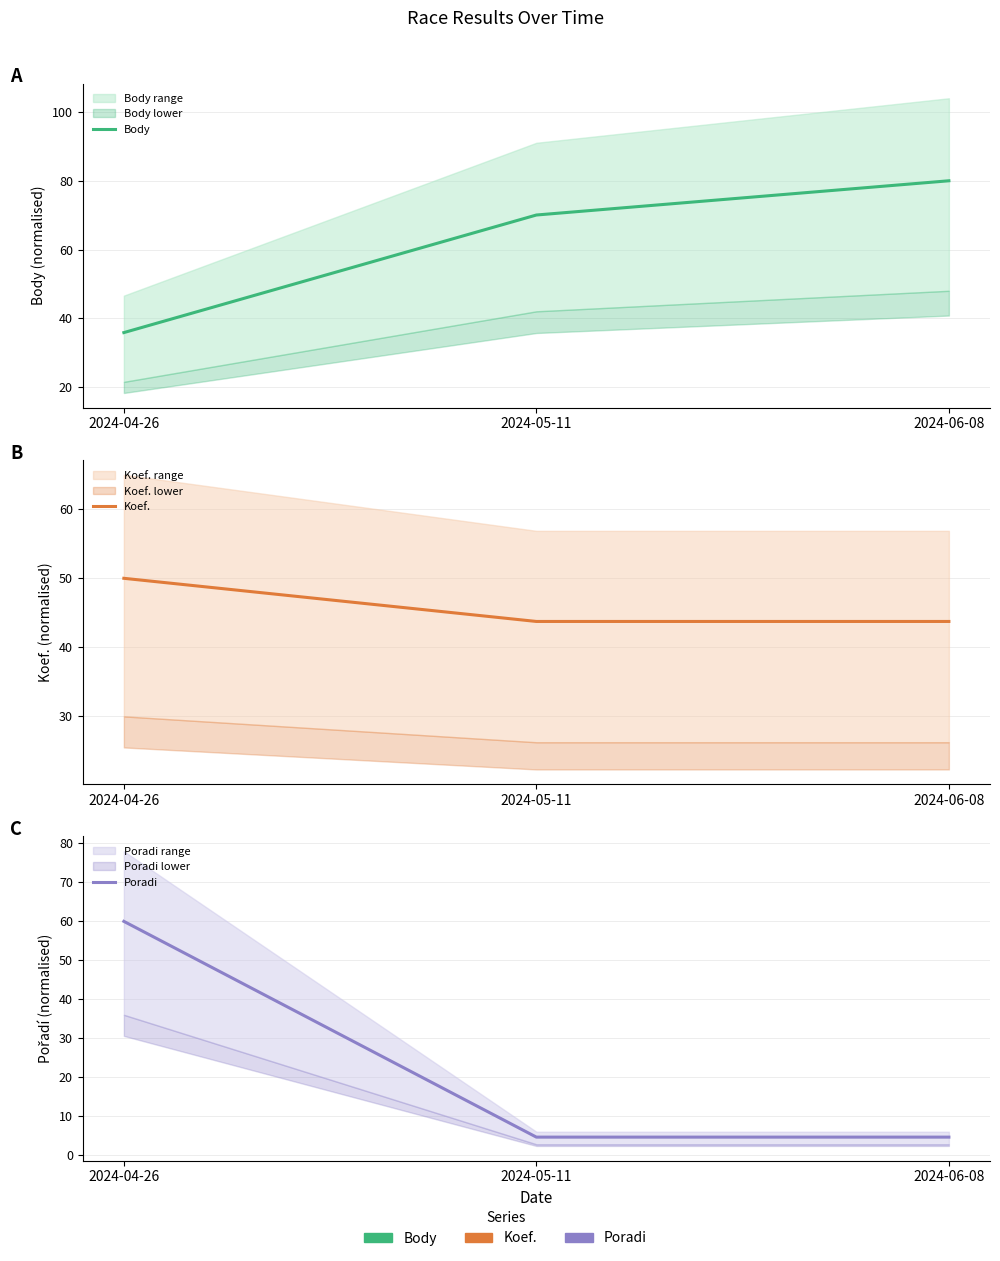

What is the difference between the Koef. values at 2024-05-11 and 2024-04-26?

6.2